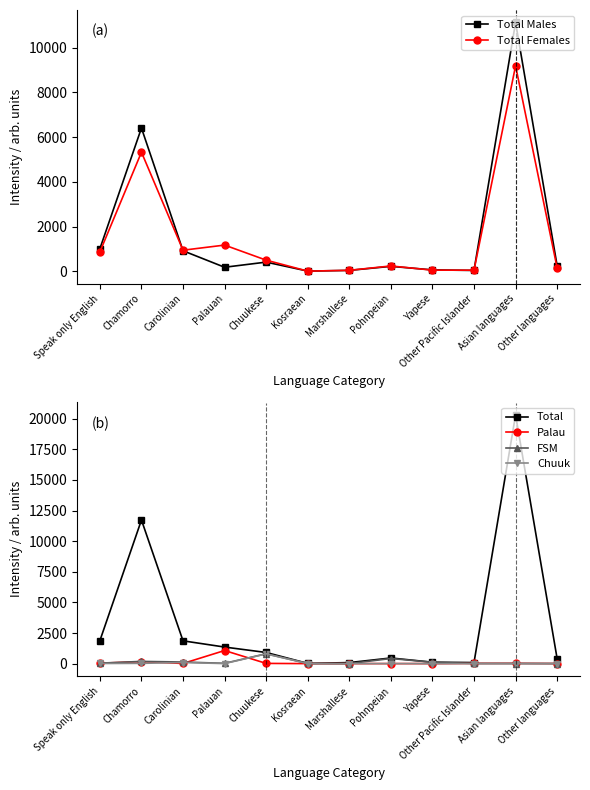

List the labels in order of Chuuk value, smallest first.

Kosraean, Marshallese, Yapese, Other languages, Other Pacific Islander, Asian languages, Palauan, Pohnpeian, Speak only English, Chamorro, Carolinian, Chuukese